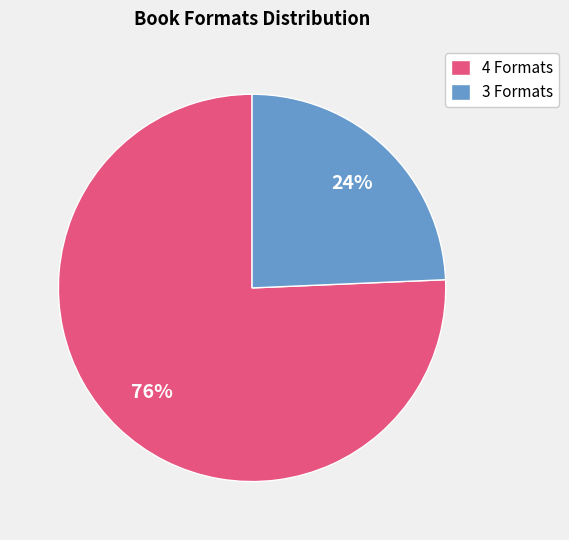

Does 3 Formats represent more than half of the total?

No